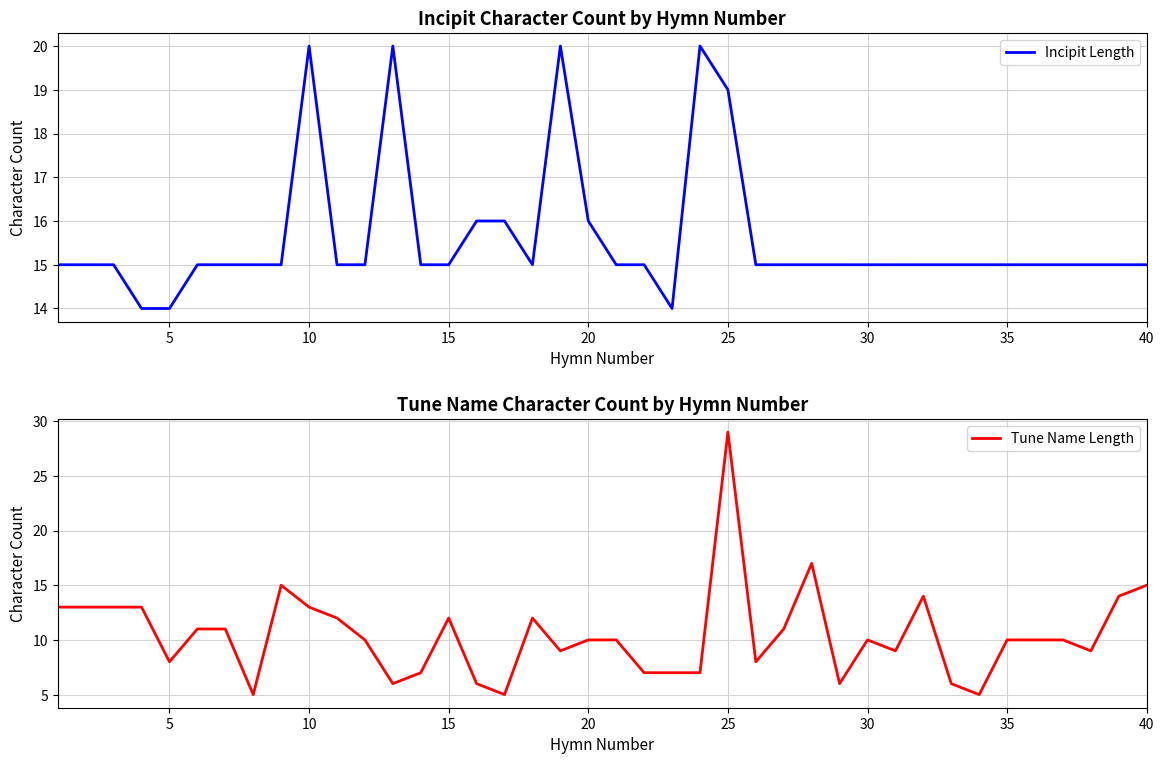

The value of Incipit Length at 30 is 4. True or false?

False